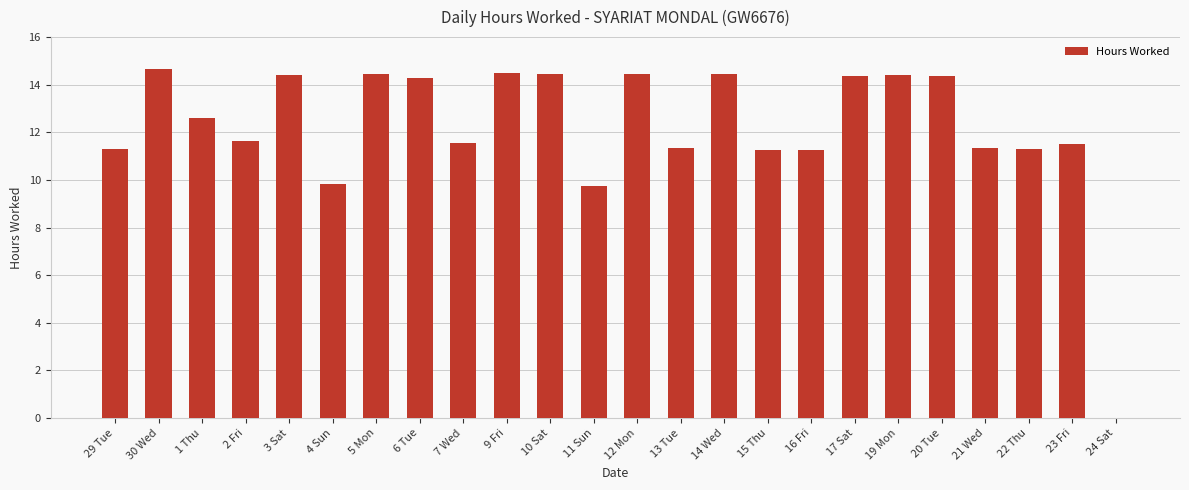

How many positive values are there?

23